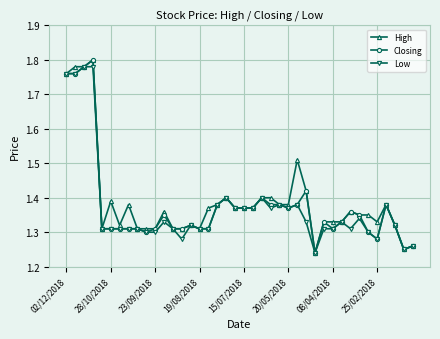

True or false: Closing has more than 1 points higher than both neighbors.

True